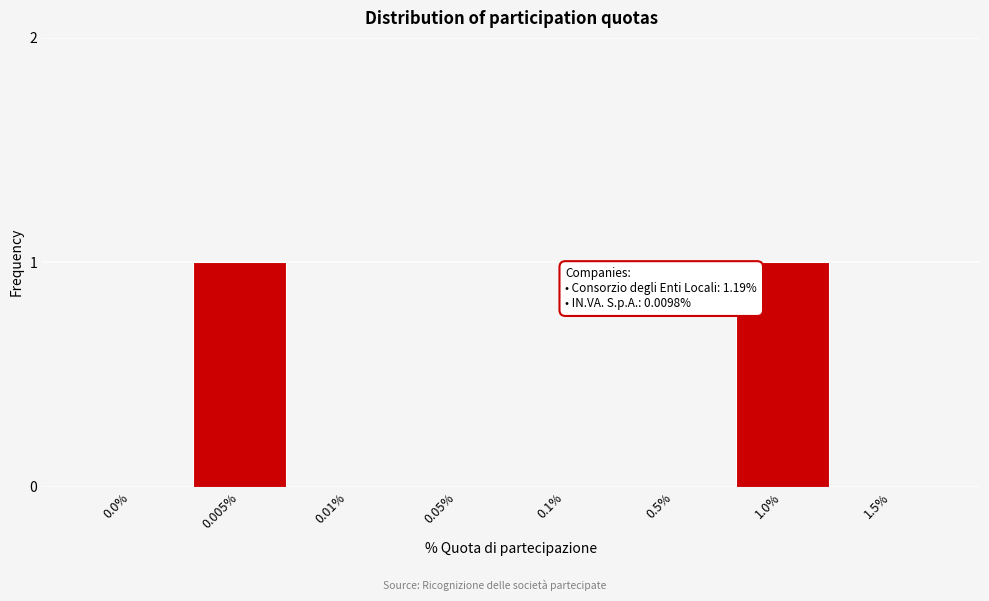

Reading right to left, list all the values displayed in this chart.

1.5%=0	1.0%=1	0.5%=0	0.1%=0	0.05%=0	0.01%=0	0.005%=1	0.0%=0